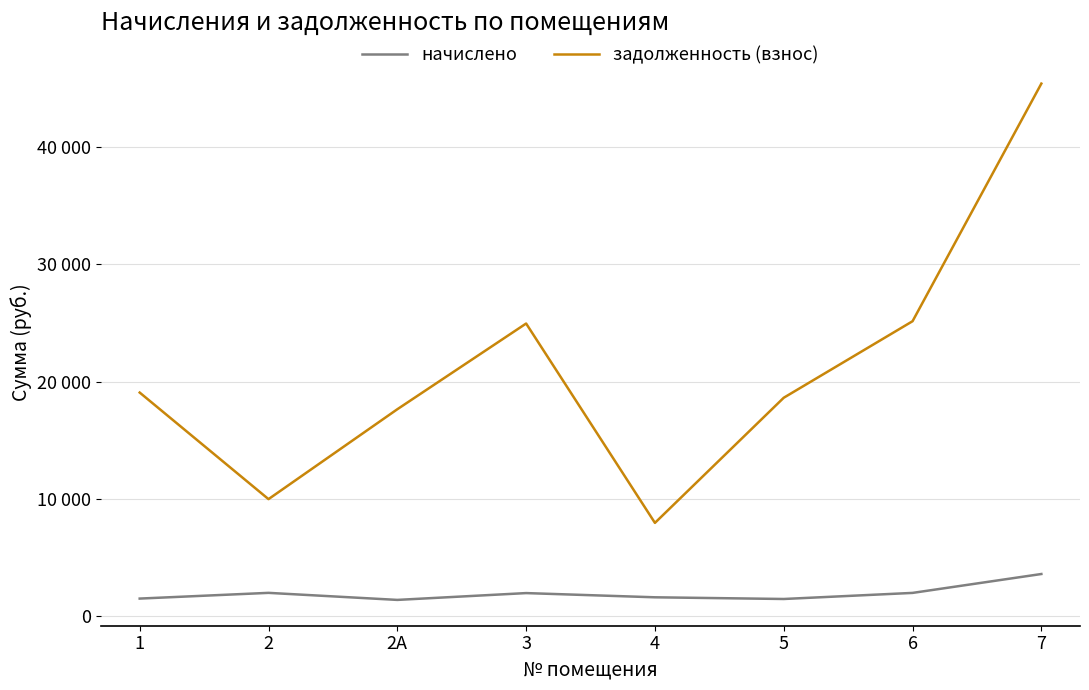

What are all the series names shown in the legend?

начислено, задолженность (взнос)